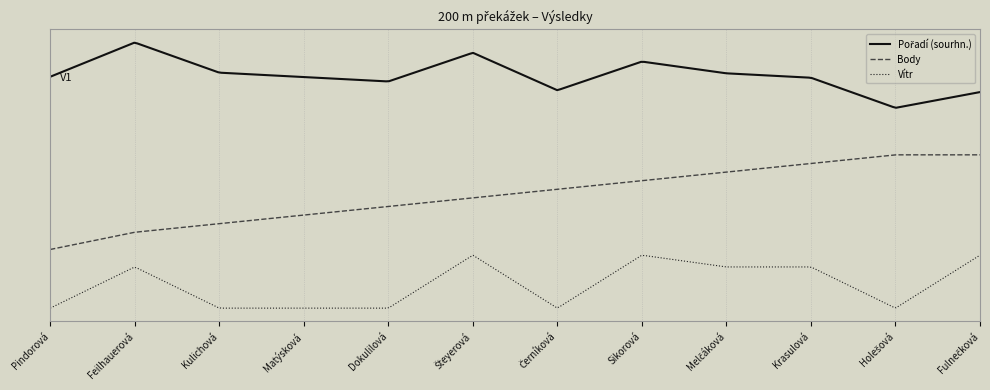

True or false: Vítr has more than 1 points higher than both neighbors.

True